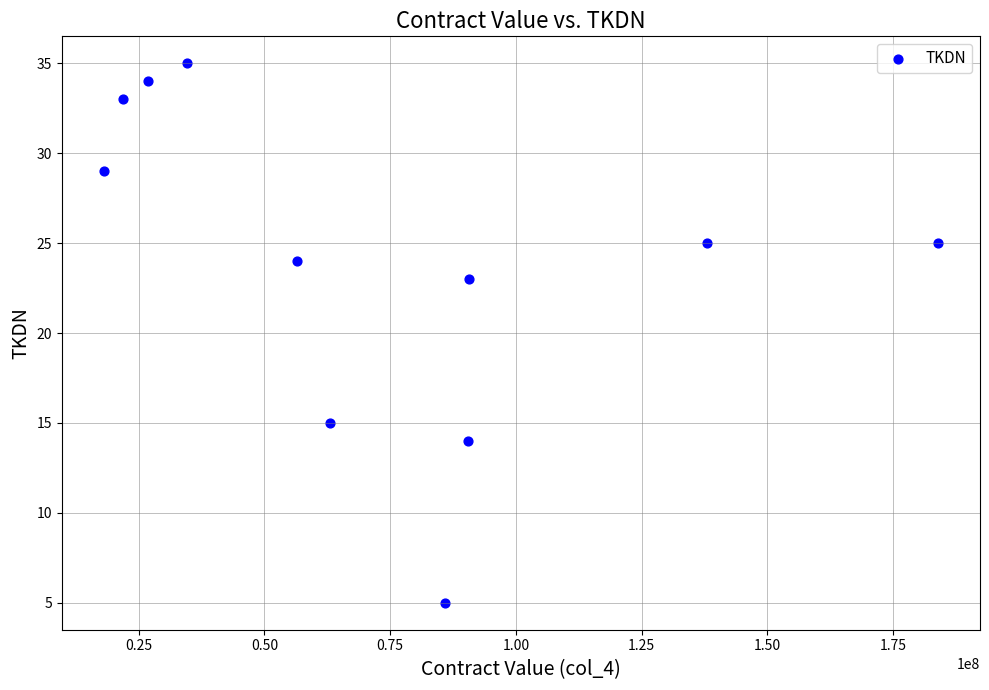

What is the average Y value?

24